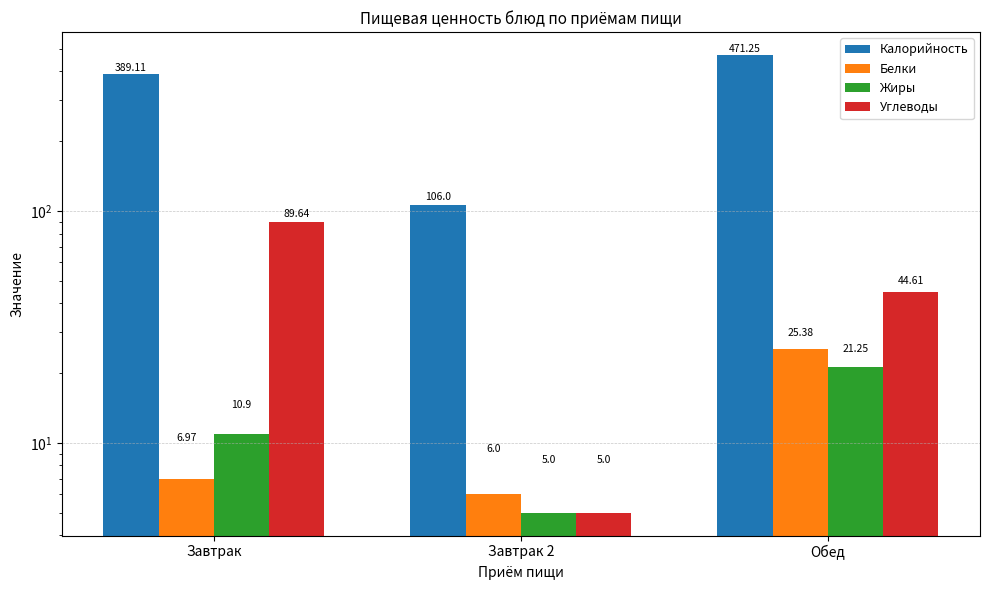

What are all the series names shown in the legend?

Калорийность, Белки, Жиры, Углеводы